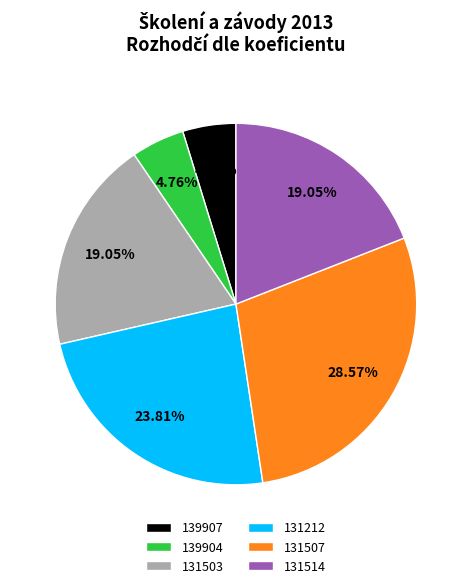

Does any single category account for the majority?

No